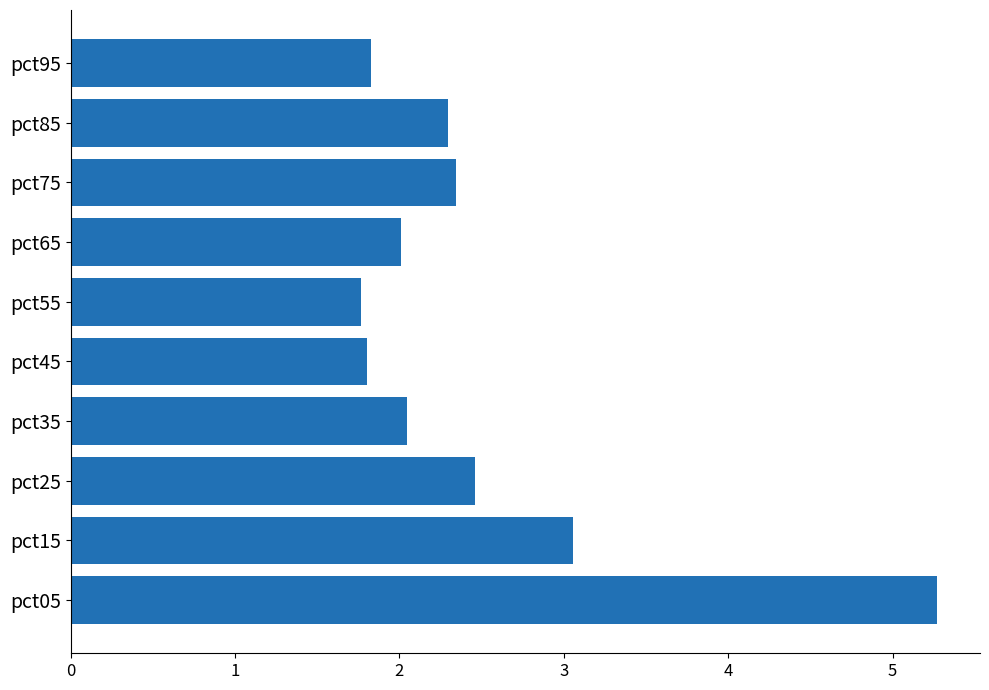

What is the ratio of the value at pct75 to the value at pct45?

1.3